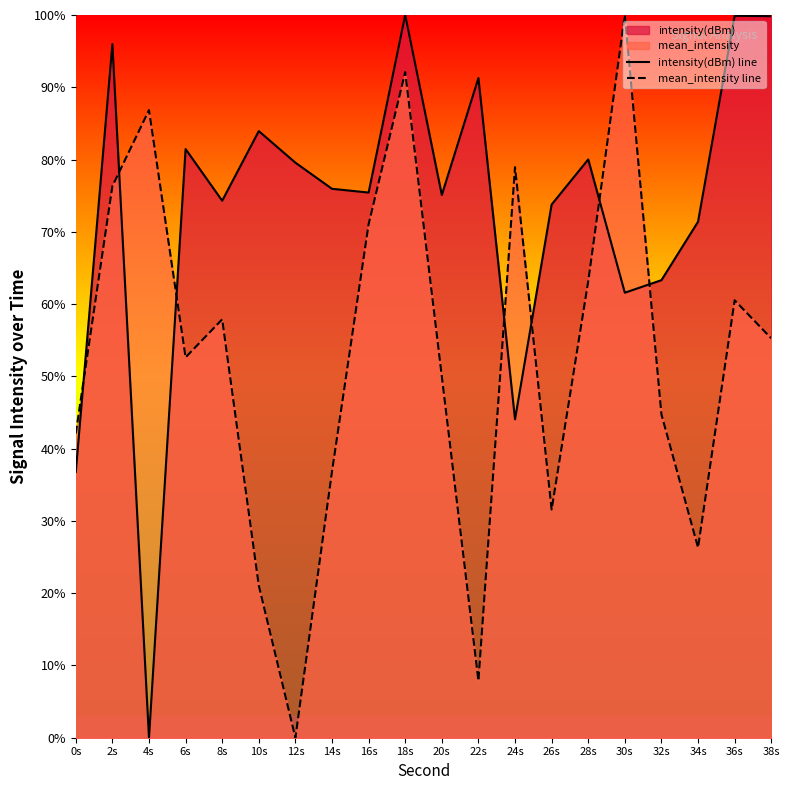

What is the sum of all mean_intensity line values?

1055.3